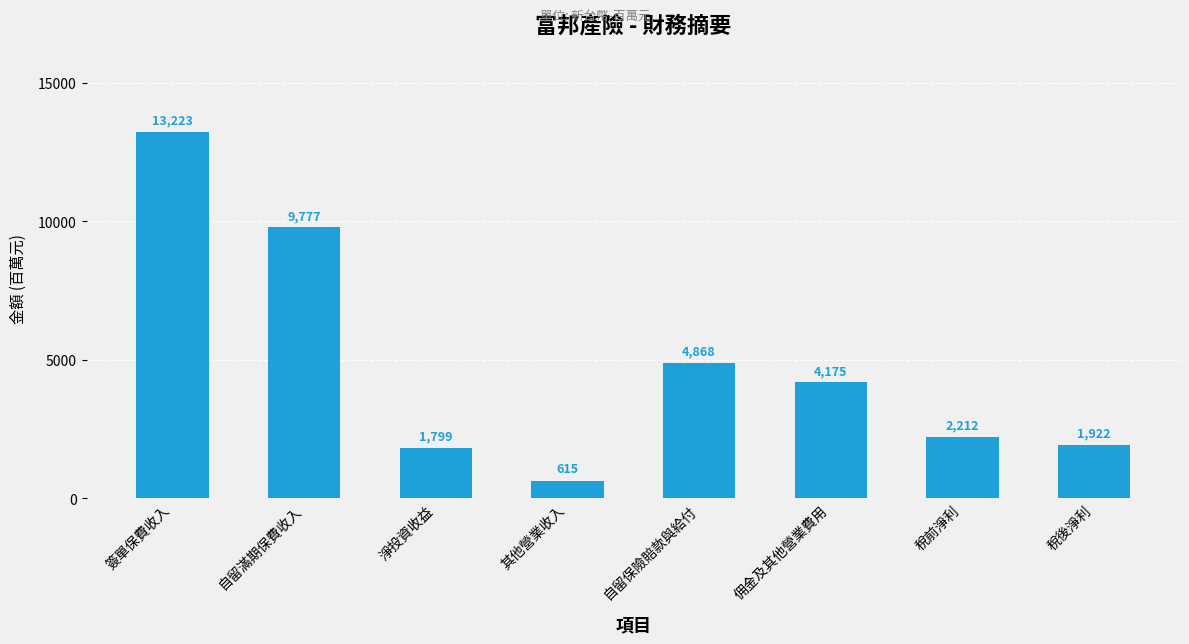

What is the smallest value displayed?

615.2